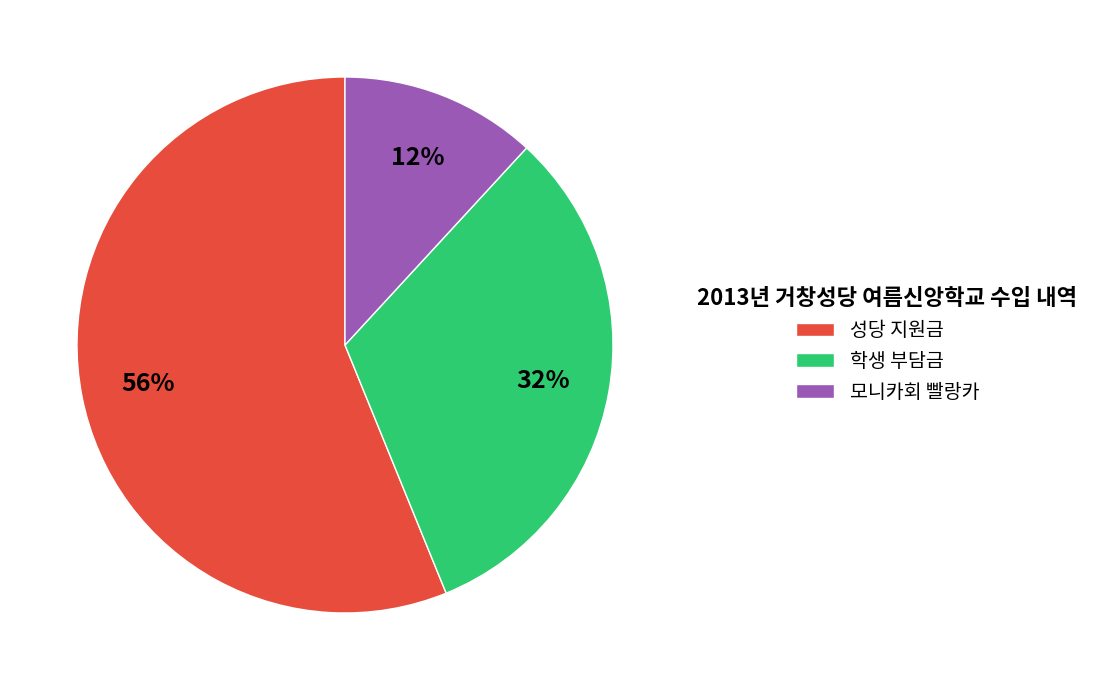

Is there any slice that represents more than half of the pie?

Yes